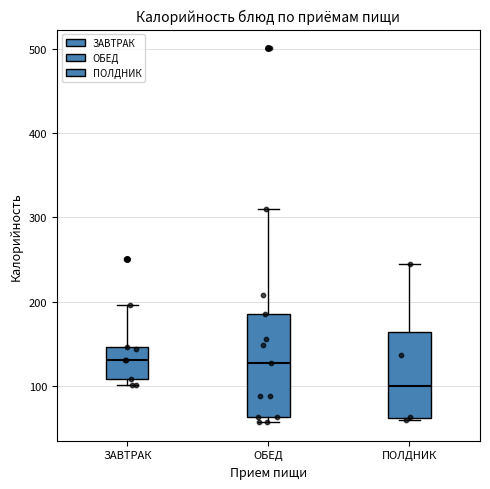

Reading left to right, read every box against the y-axis: the position of its median line, the range the box covers, and the ends of its whiskers. The values are not printed on the chart, so give them approximately, as read against the axis.

ЗАВТРАК: median 130, box 110 to 150, whiskers 100 to 200
ОБЕД: median 130, box 60 to 190, whiskers 60 (just below the box's lower edge) to 310
ПОЛДНИК: median 100, box 60 to 160, whiskers 60 to 240